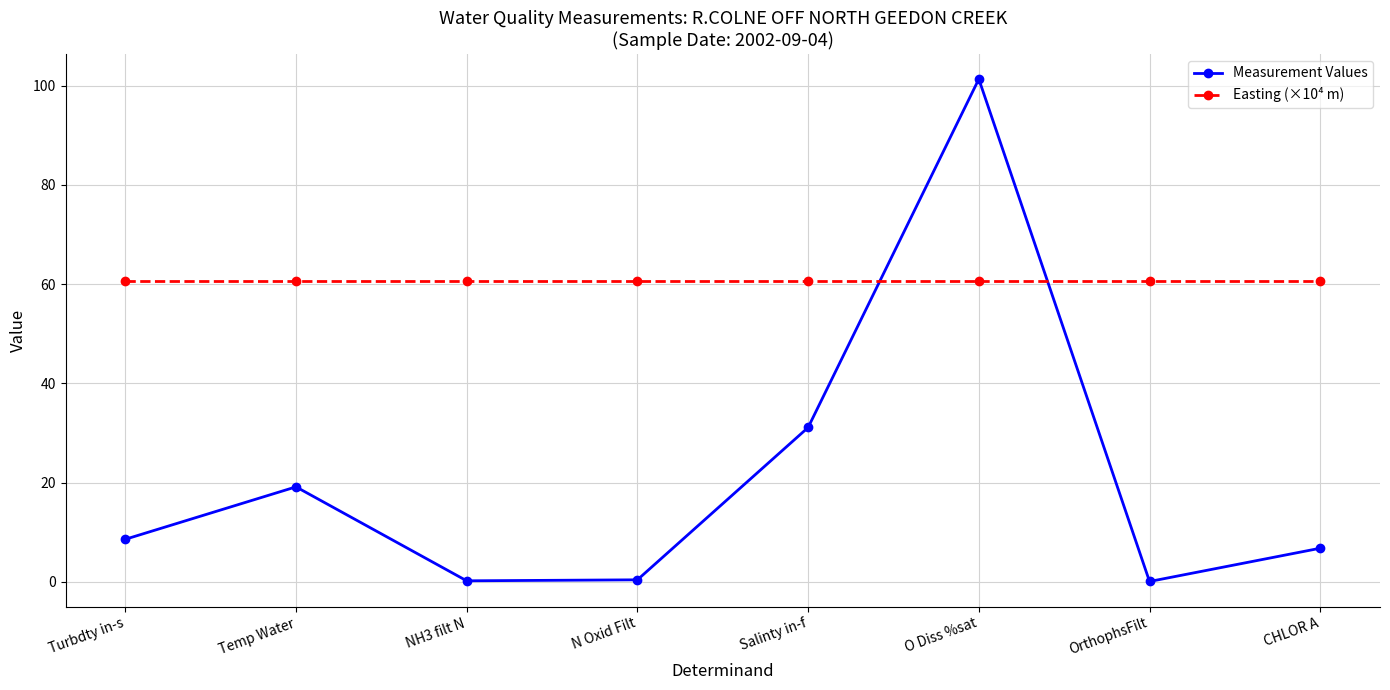

What is the difference between the maximum and minimum values in the Measurement Values series?

101.2